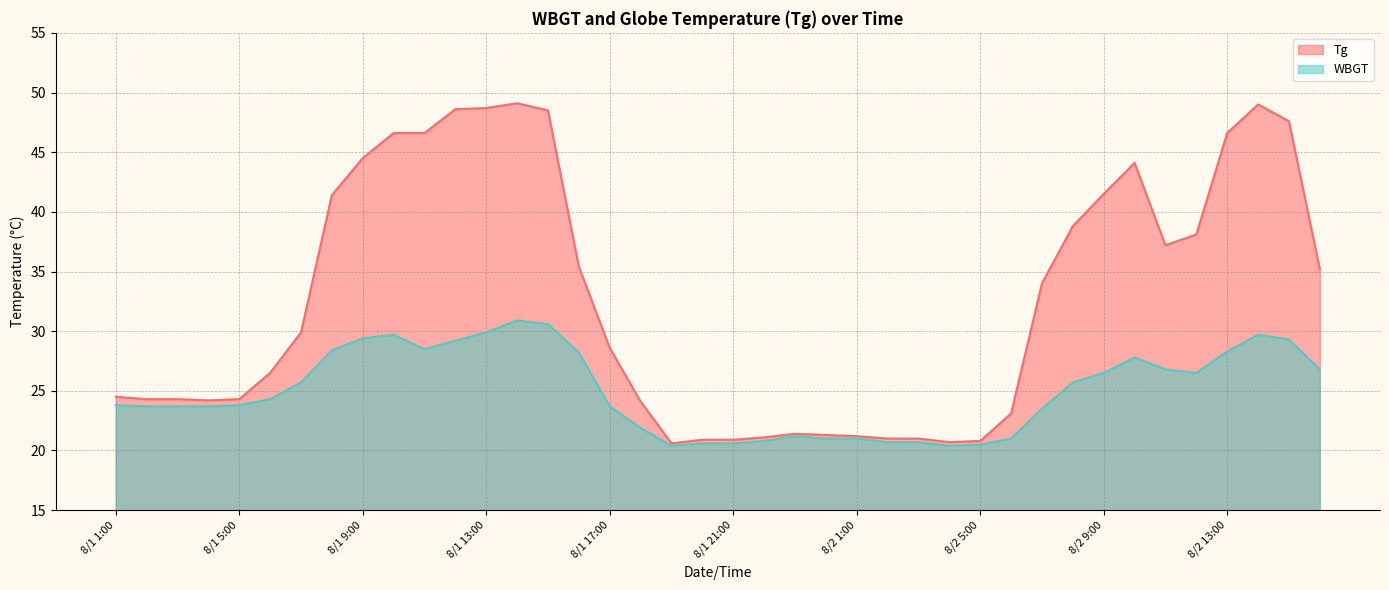

Reading right to left, extract all data points from this chart.

Tg: 35.2	47.6	49.0	46.6	38.1	37.2	44.1	41.5	38.8	34.0	23.1	20.8	20.7	21.0	21.0	21.2	21.3	21.4	21.1	20.9	20.9	20.6	24.1	28.6	35.4	48.5	49.1	48.7	48.6	46.6	46.6	44.5	41.4	29.9	26.5	24.3	24.2	24.3	24.3	24.5
WBGT: 26.8	29.3	29.7	28.3	26.5	26.8	27.8	26.5	25.7	23.5	21.0	20.5	20.4	20.7	20.7	21.0	21.0	21.2	20.8	20.6	20.6	20.4	21.9	23.7	28.2	30.6	30.9	29.9	29.2	28.5	29.7	29.4	28.4	25.7	24.3	23.8	23.7	23.7	23.7	23.8